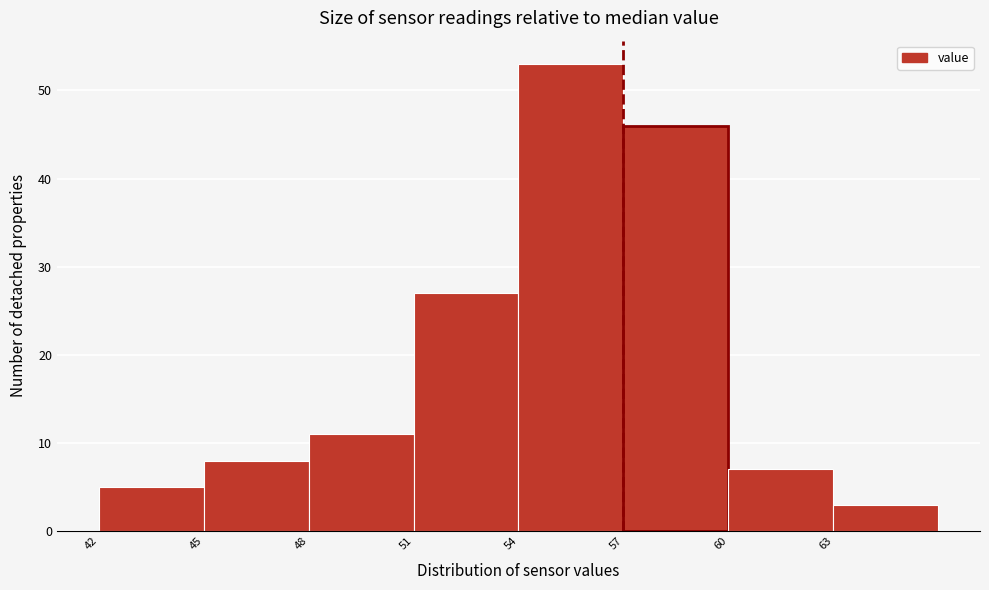

Reading left to right, list every bar in this chart as the range it spans on the x-axis followed by its height. The values are not printed on the chart, so give them approximately, as read against the axis.

42 to 45: 5
45 to 48: 8
48 to 51: 11
51 to 54: 27
54 to 57: 53
57 to 60: 46
60 to 63: 7
63 to 66: 3